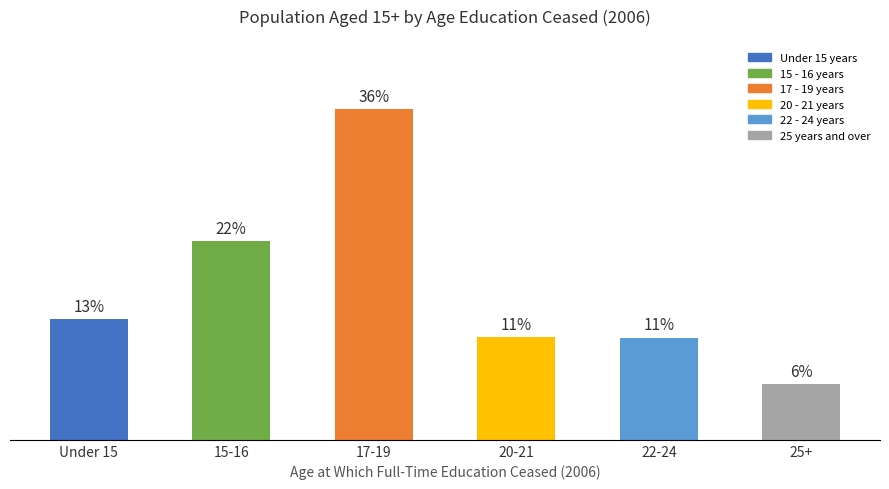

The chart shows a value of 47.8 at 17-19. True or false?

False